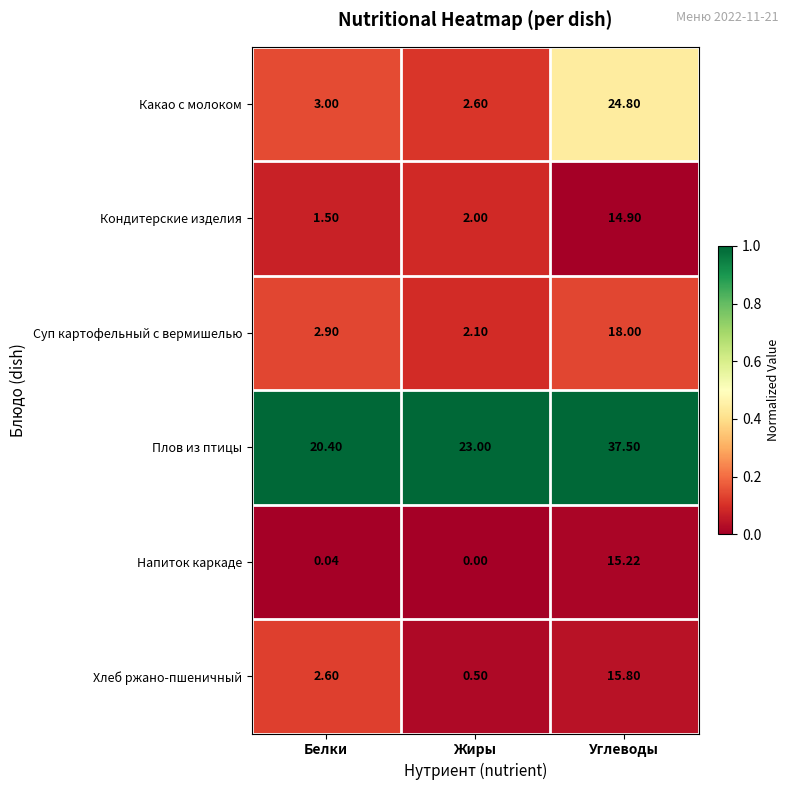

Which category has the lowest value across all series?

Жиры